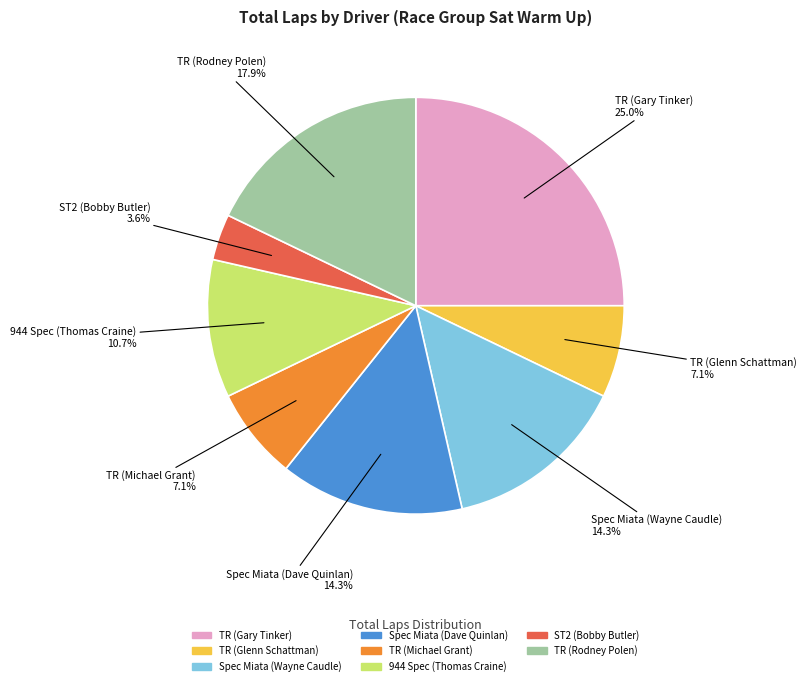

Does any single category account for the majority?

No